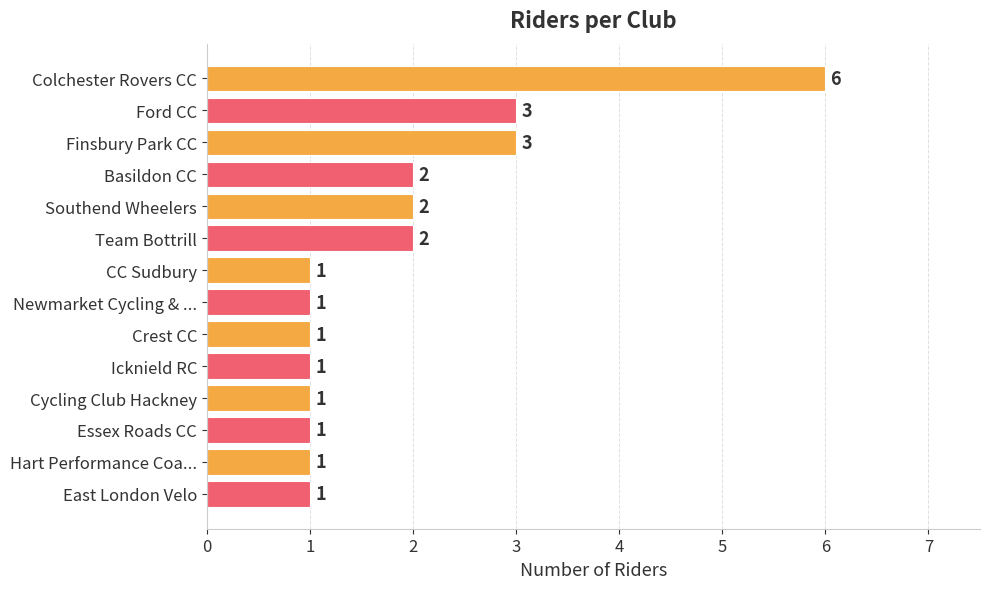

Count the values in the range 1 to 2.

11